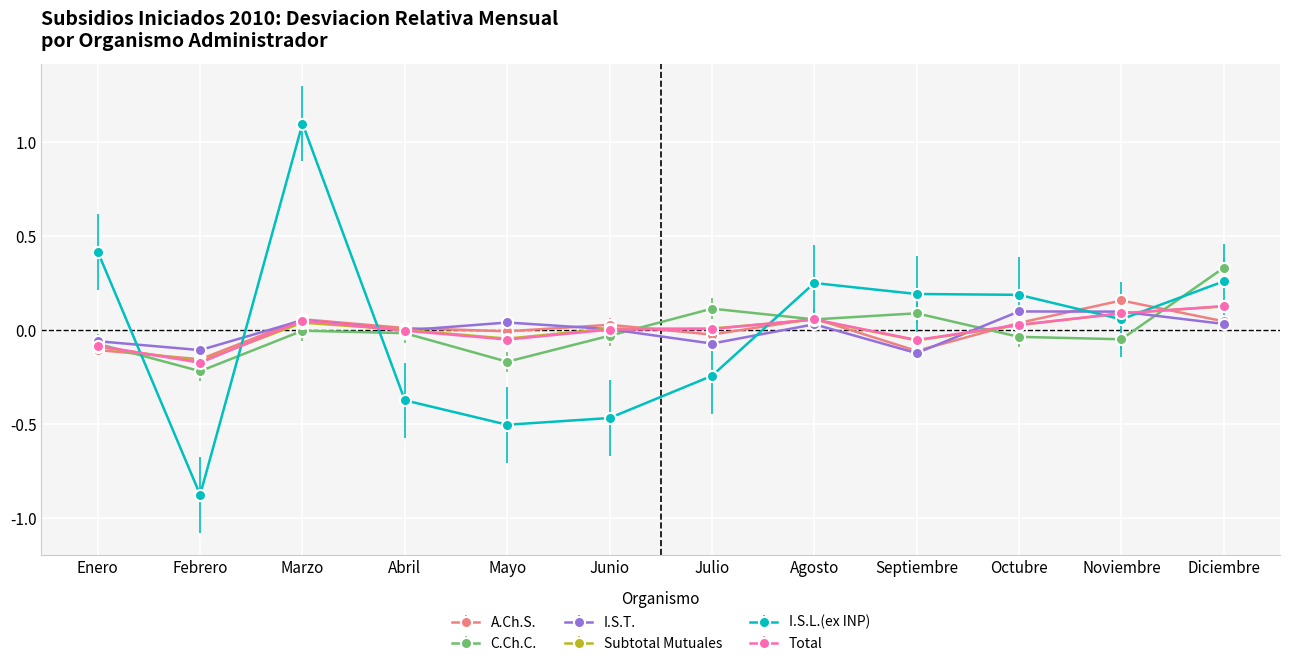

In C.Ch.C., how many points are higher than both neighbors (excluding endpoints)?

3